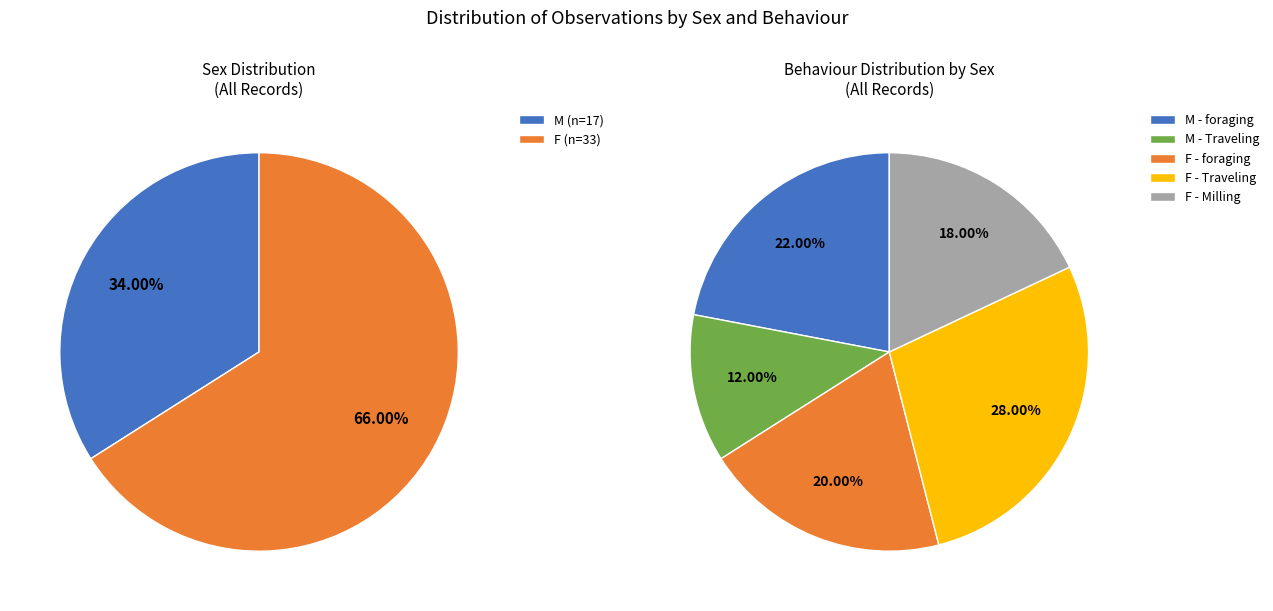

Count the number of slices in the pie.

2